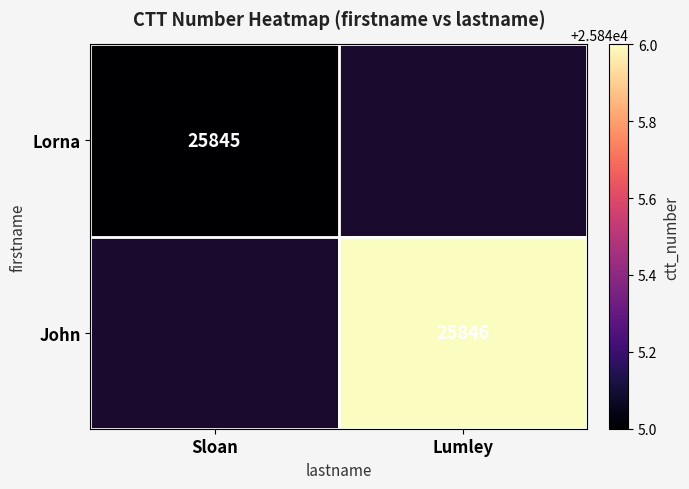

The value of John at Lumley is 25846. True or false?

True